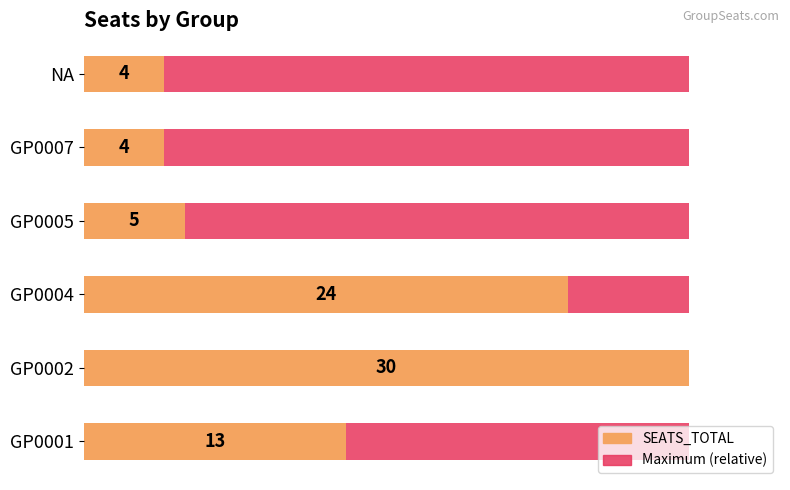

The SEATS_TOTAL series shows 20.3 at 0. True or false?

False